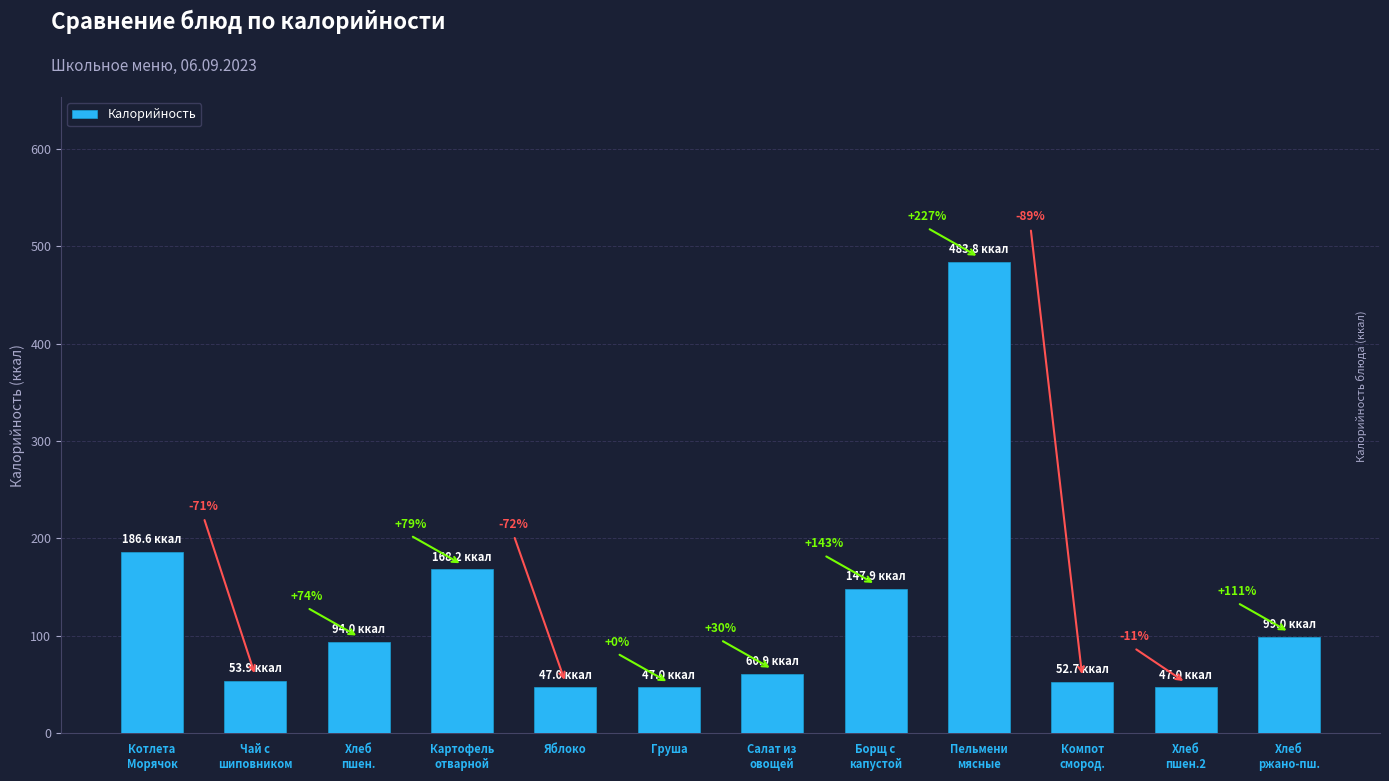

What is the sum of all values?

1488.0